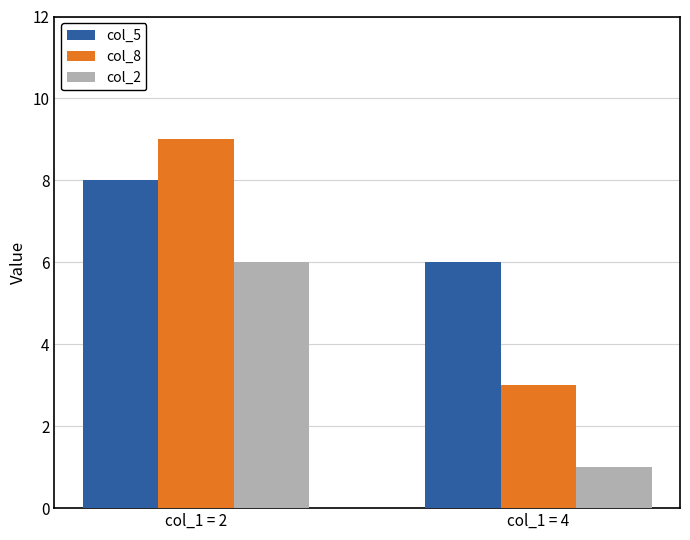

What is the difference between the maximum and minimum values in the col_8 series?

6